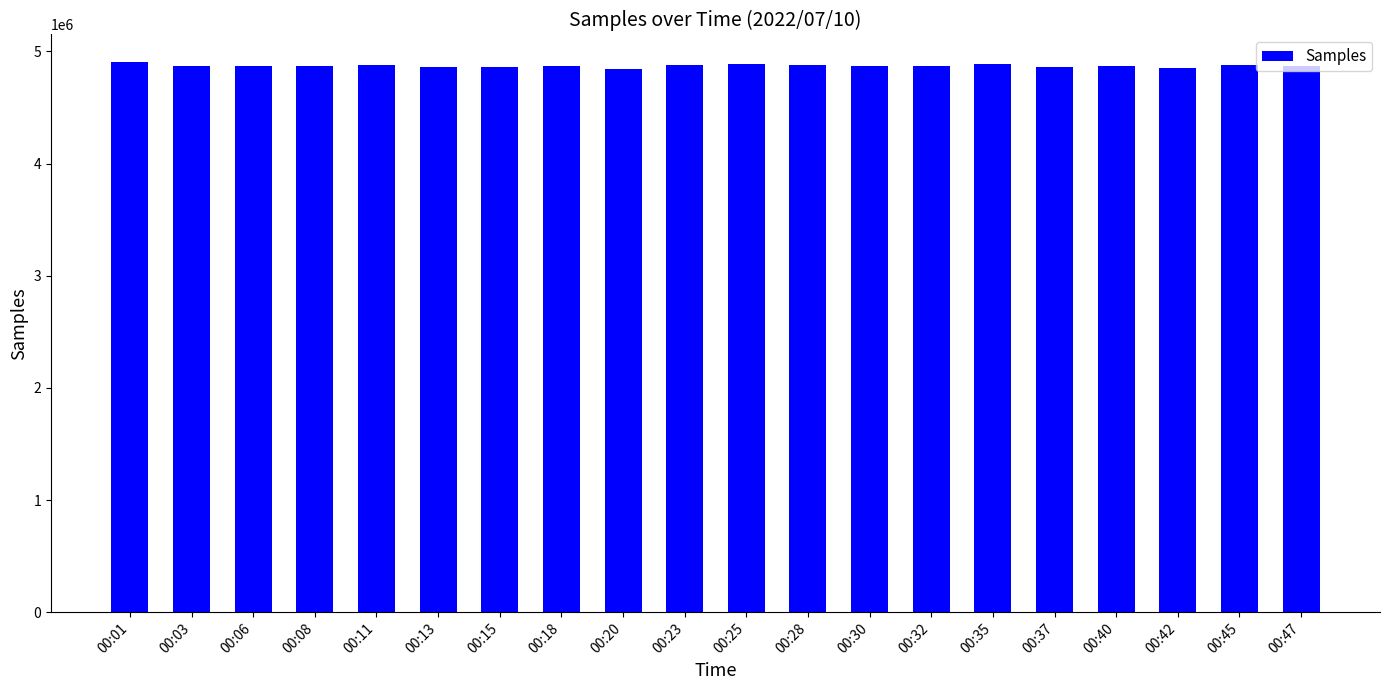

What is the ratio of the value at 00:06 to the value at 00:37?

1.0